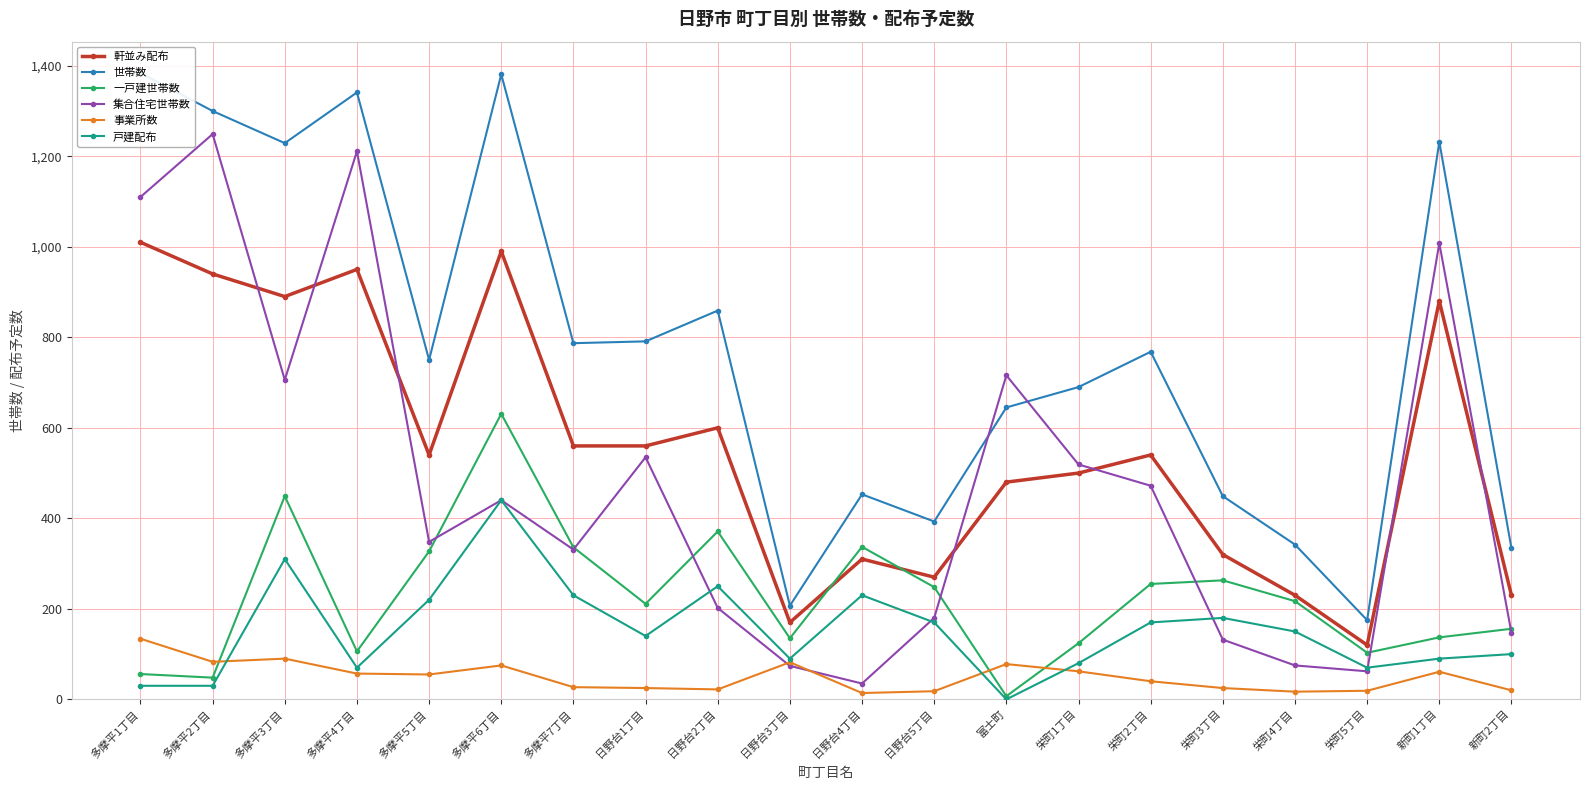

Count the number of categories in the chart.

20